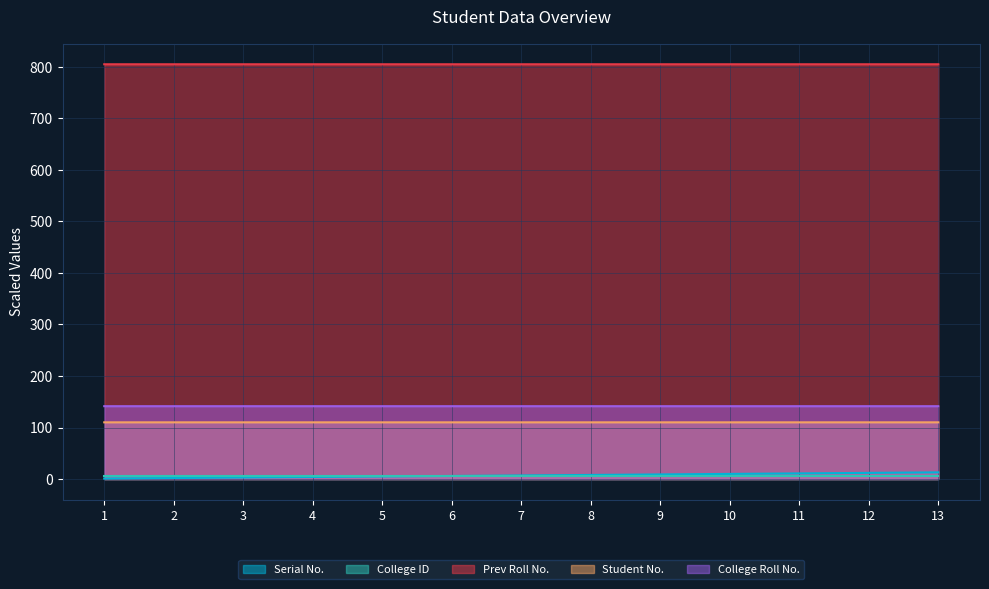

True or false: Prev Roll No. has a value of 805.1 at 5.

True